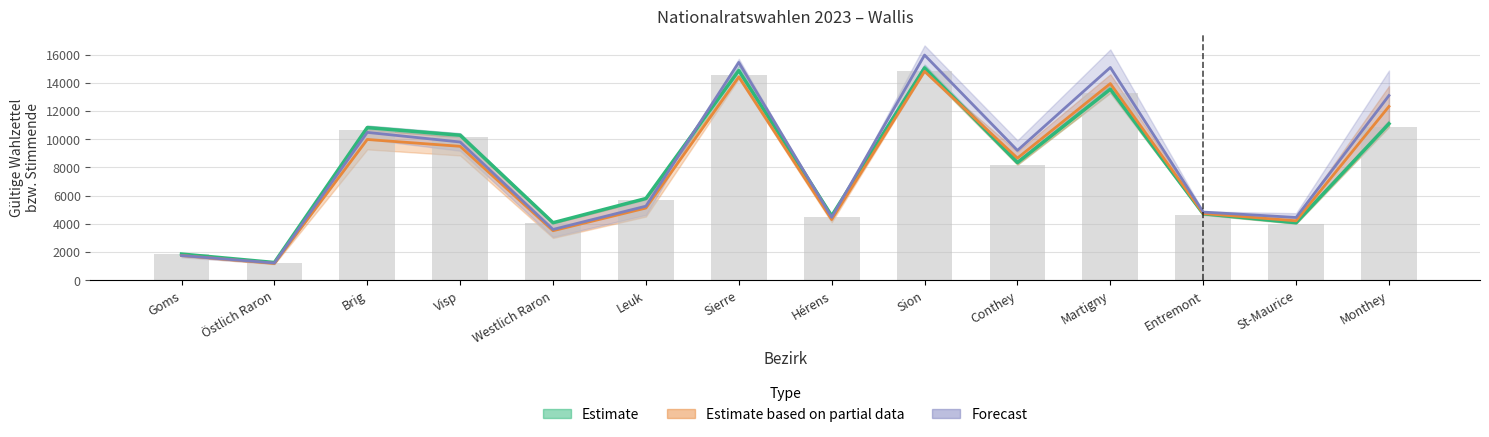

Is it true that the value at Entremont is 4641?

True